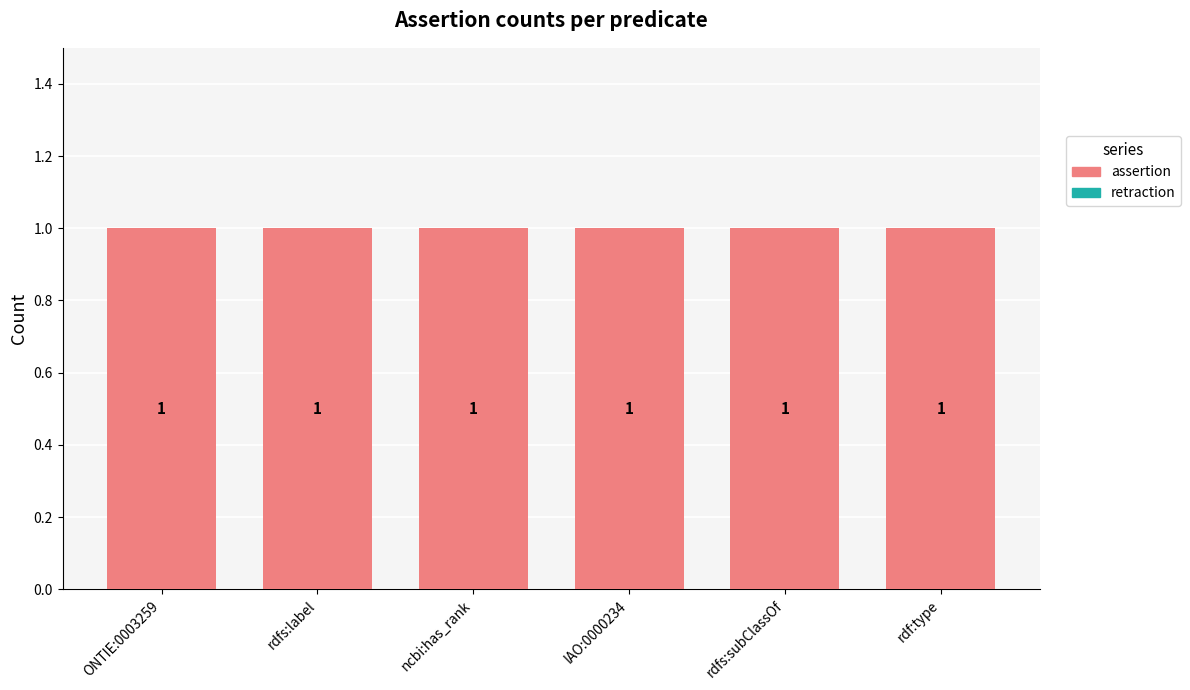

Count the number of categories in the chart.

6